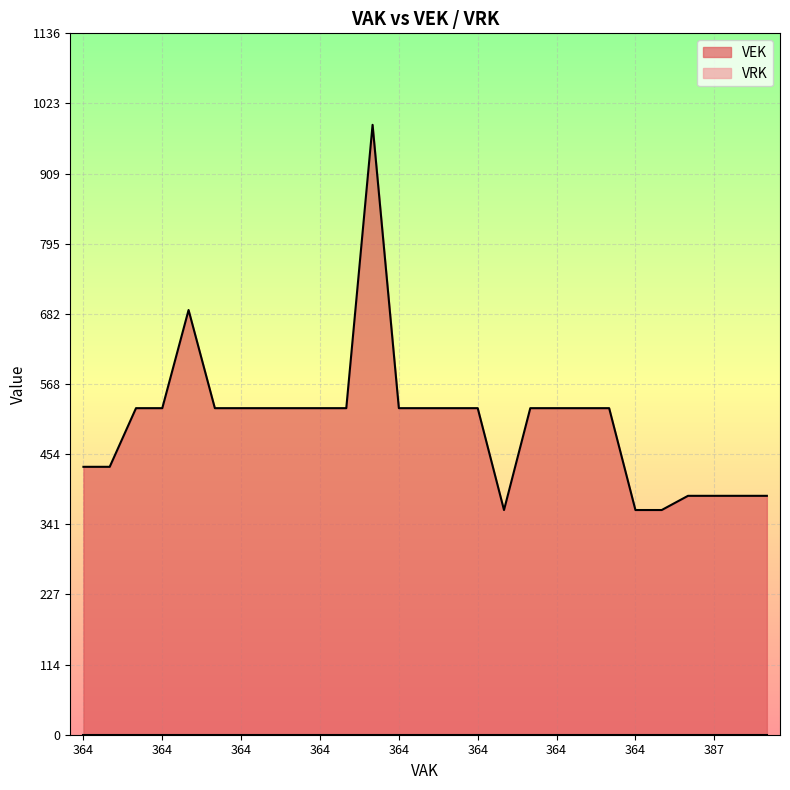

How many lines are shown in the chart?

2